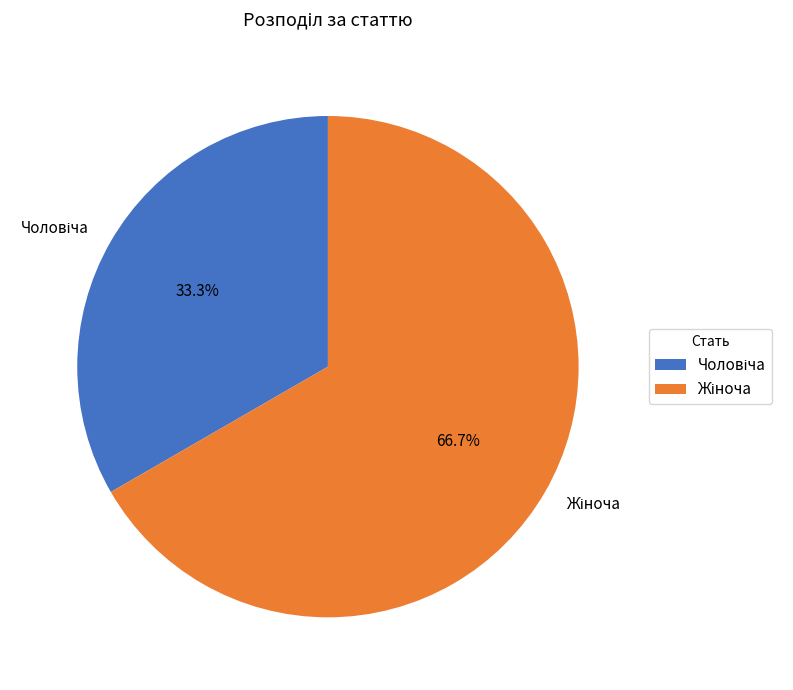

Is there any slice that represents more than half of the pie?

Yes